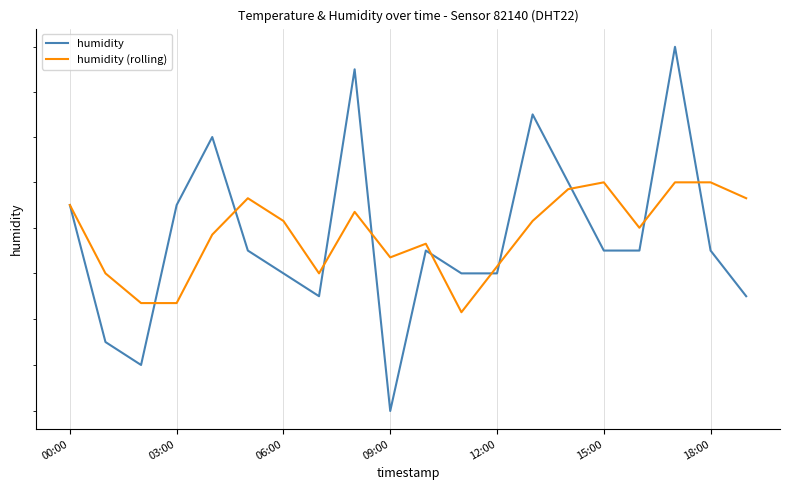

At which category does humidity (rolling) reach its first local valley?

7